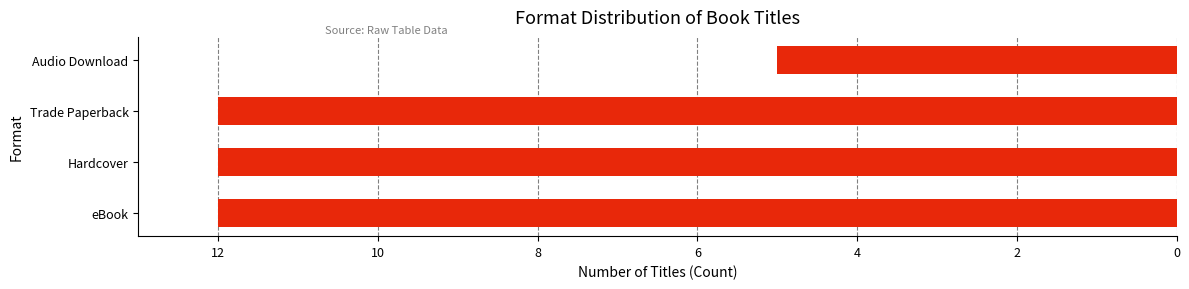

Are the bars horizontal?

Yes